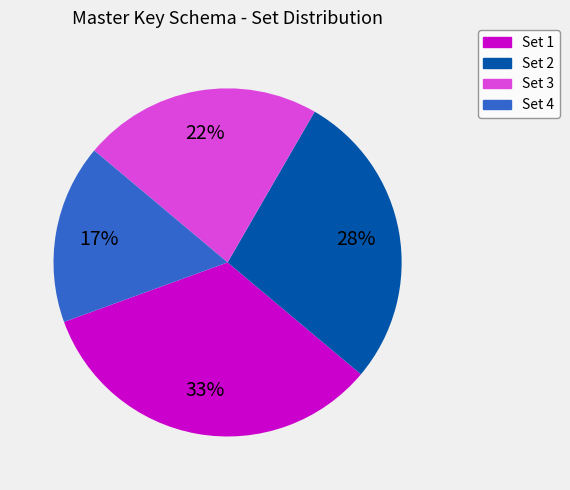

To the nearest percent, what is the average slice percentage?

25%